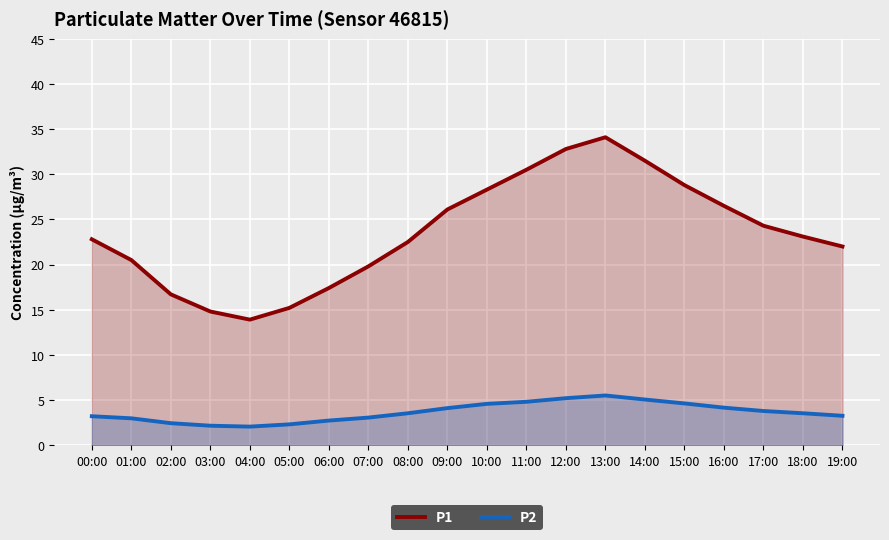

How many lines are shown in the chart?

2